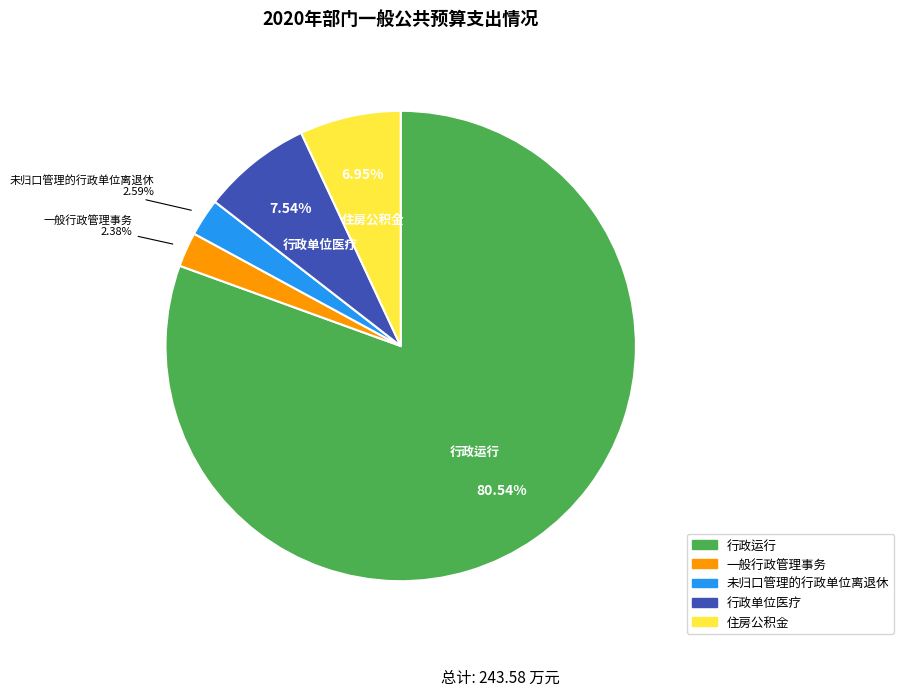

Does any single category account for the majority?

Yes